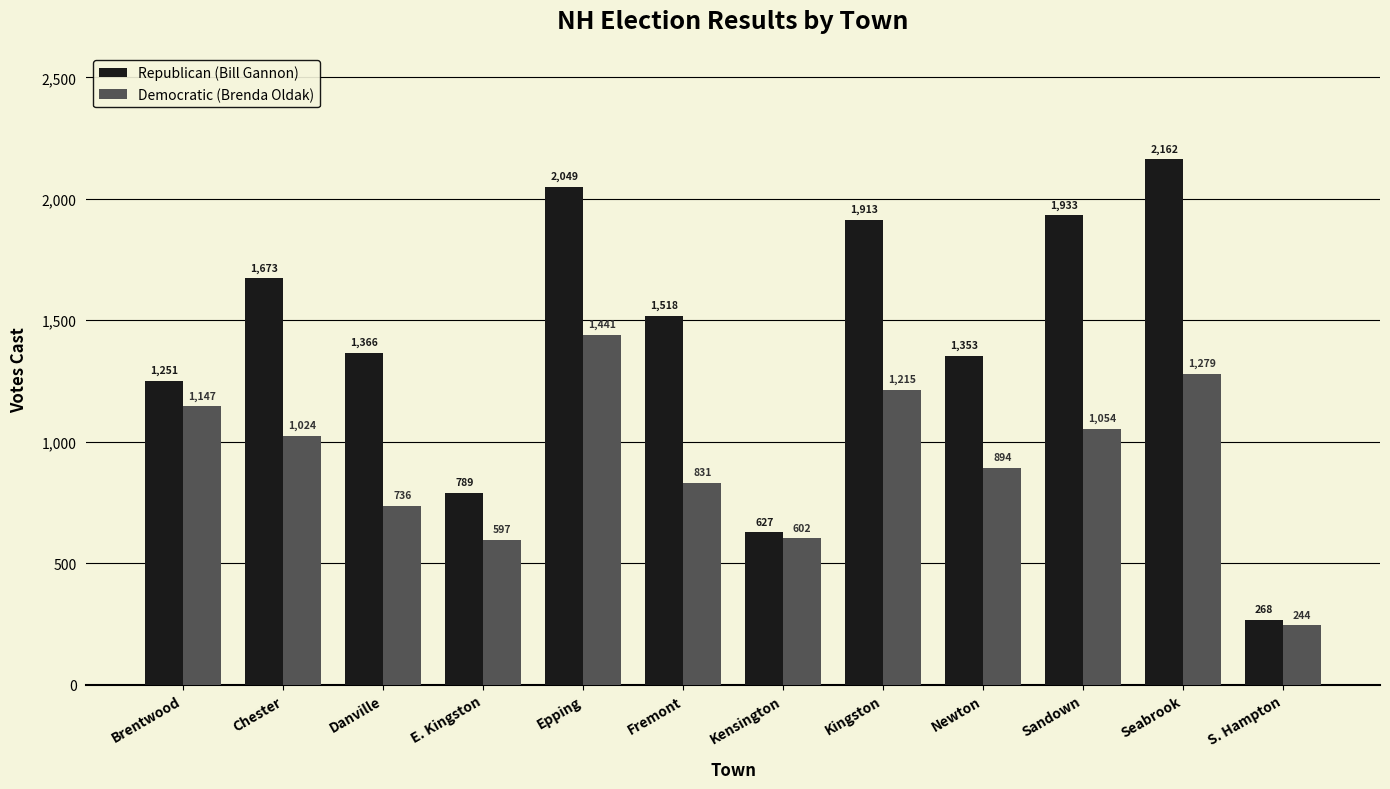

What is the label of the 10th bar from the left?

Sandown